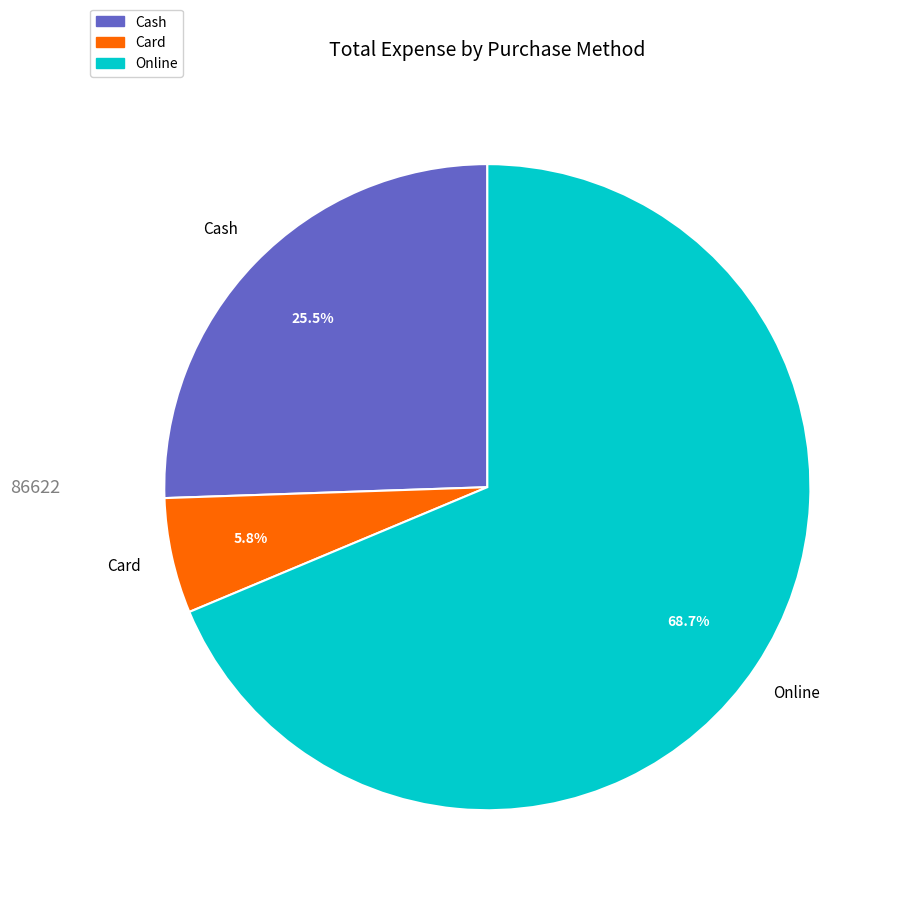

Rank the categories by value from highest to lowest.

Online, Cash, Card